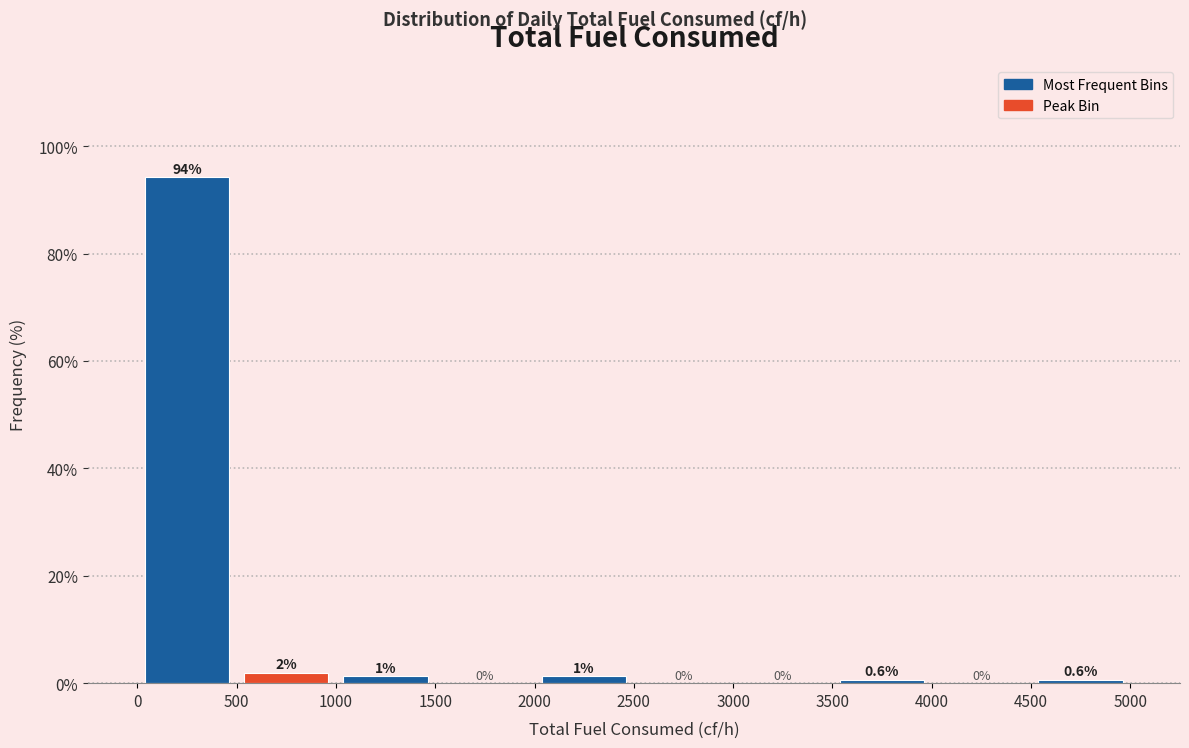

Which range on the x-axis has the tallest bar?

0 to 500